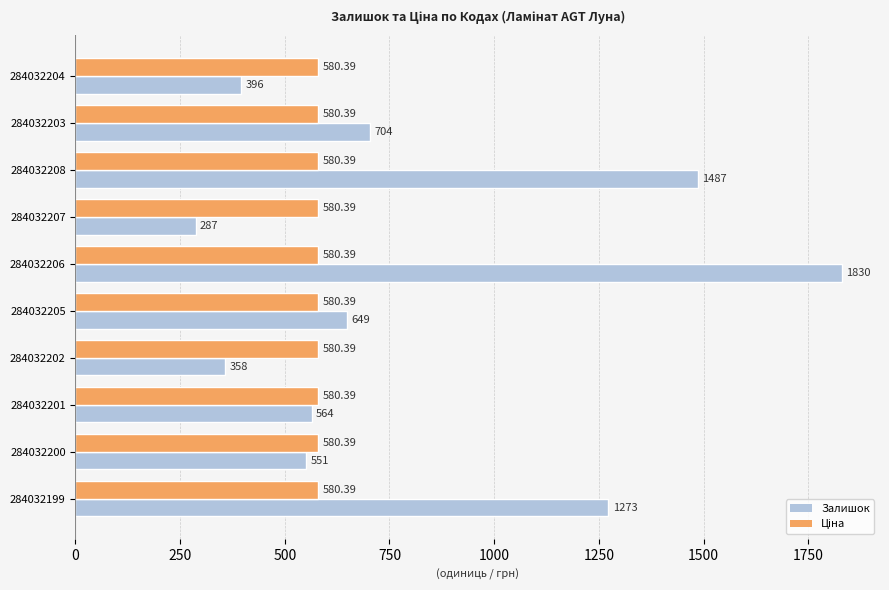

At which category is the sum across all series the highest?

284032206